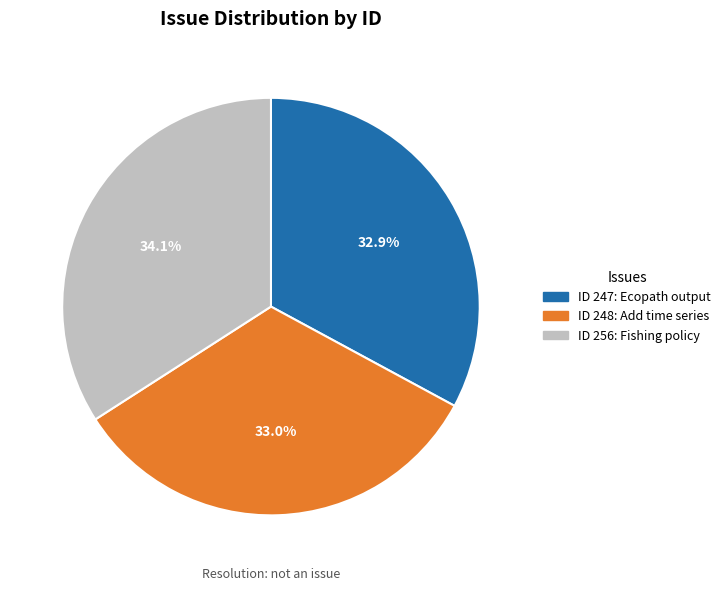

Which has a higher value, ID 256: Fishing policy or ID 247: Ecopath output?

ID 256: Fishing policy